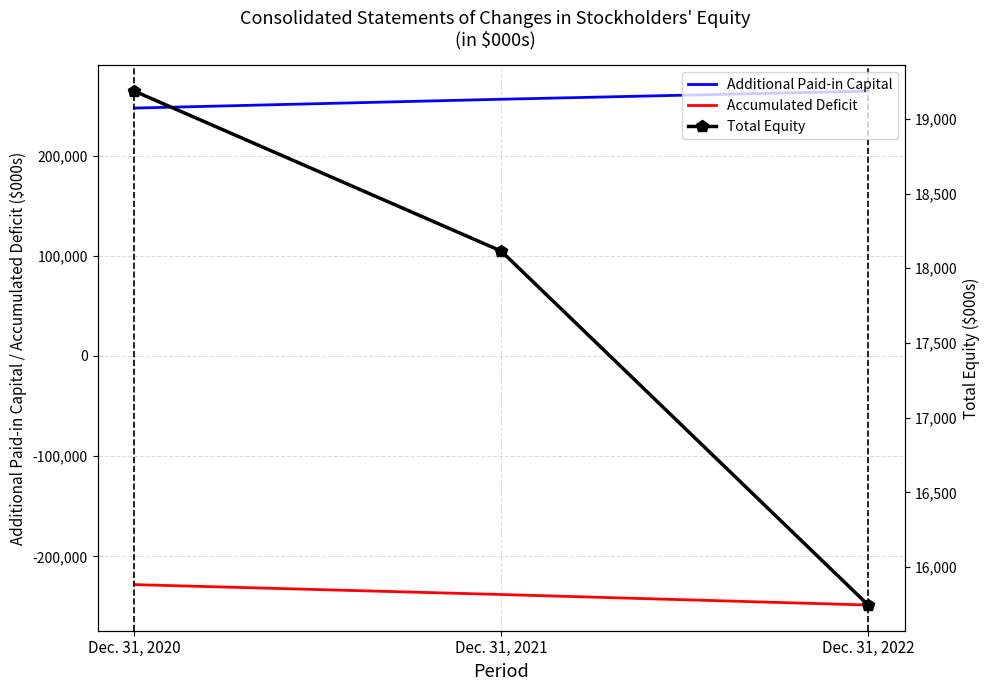

Reading right to left, extract all data points from this chart.

Additional Paid-in Capital: 264362	256241	247417
Accumulated Deficit: -248619	-238129	-228234
Total Equity: 15746	18115	19186